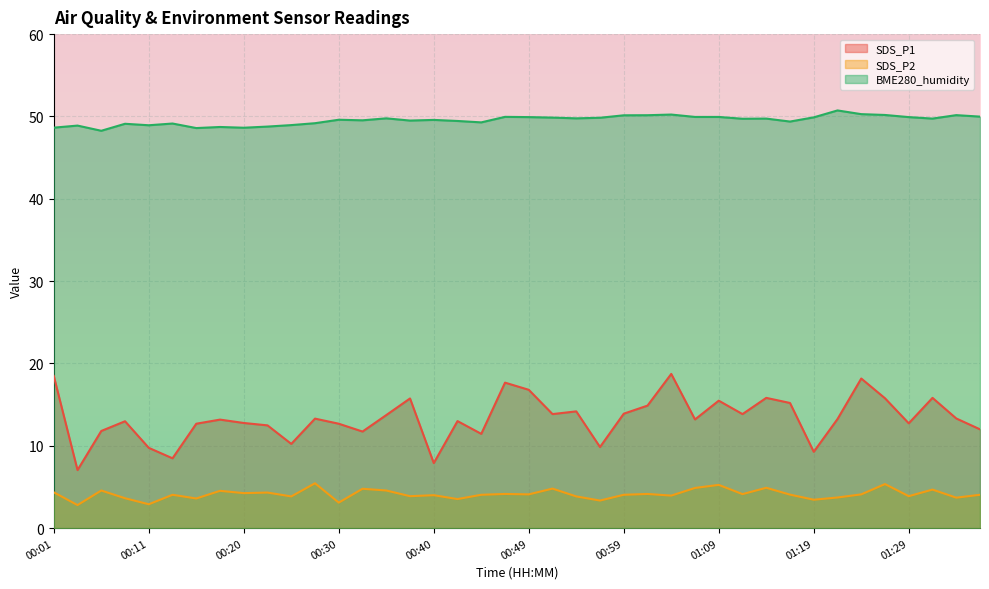

How many series are shown in this chart?

3